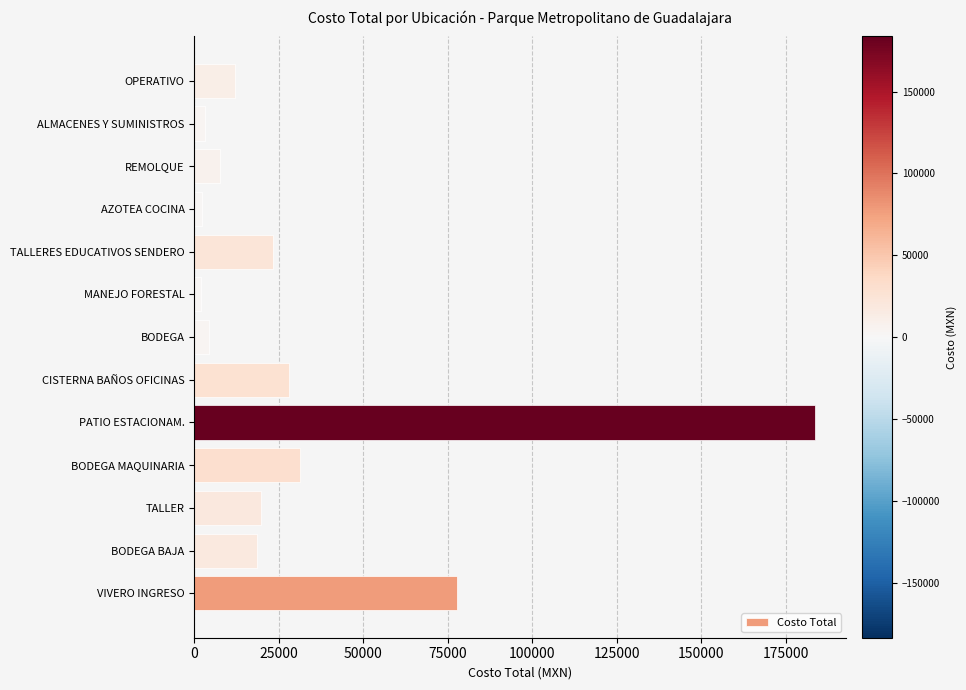

What is the average value?

31757.2